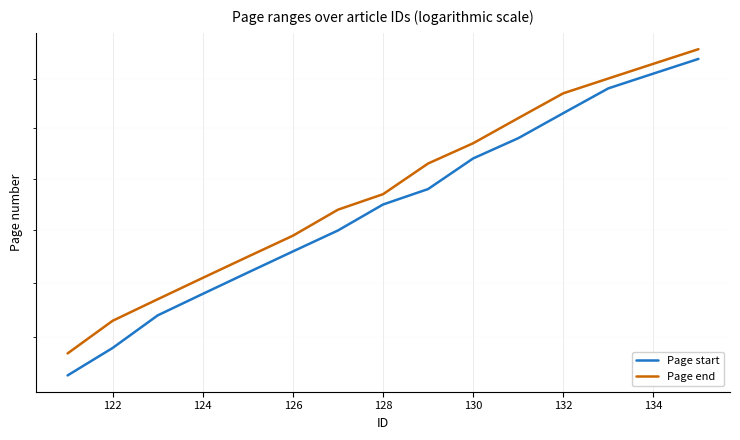

How many series are shown in this chart?

2